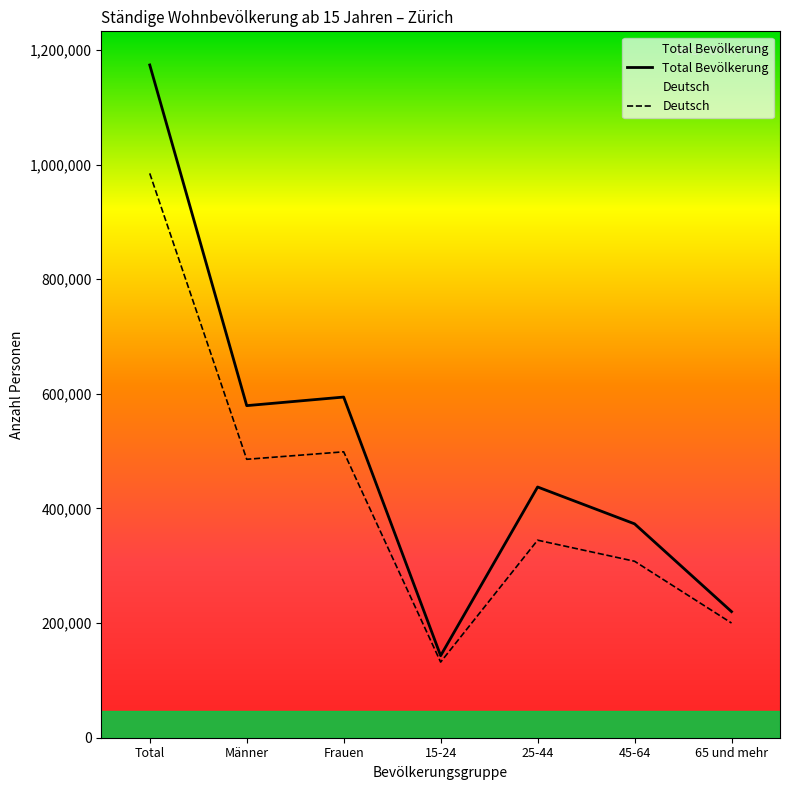

Which has a higher value, 65 und mehr or 45-64?

45-64